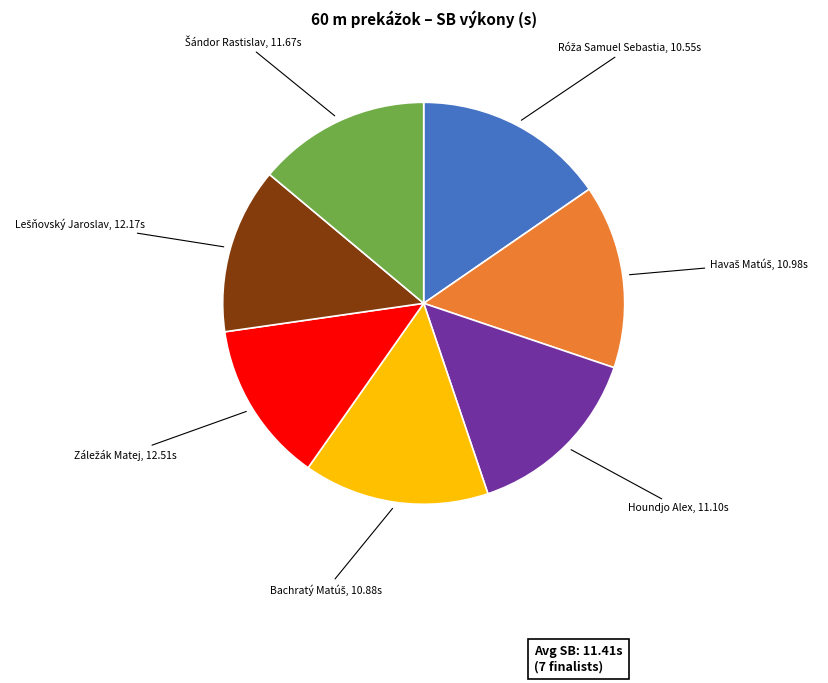

Is there a majority slice in this chart?

No